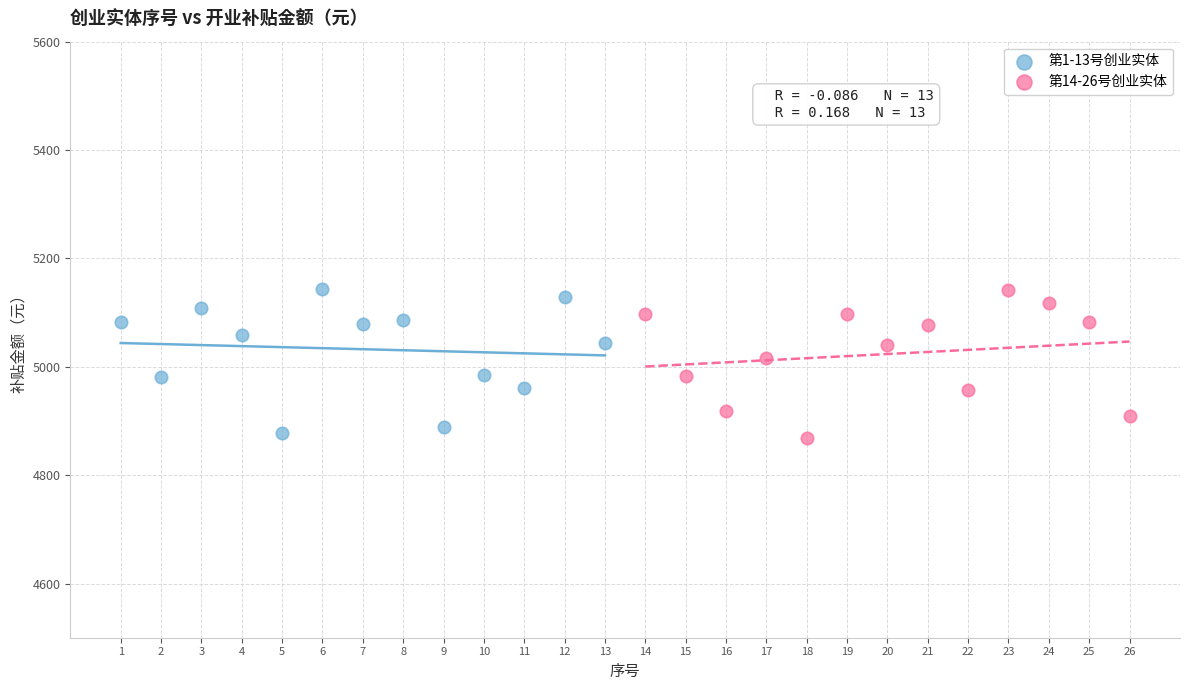

What are all the series names shown in the legend?

第1-13号创业实体, 第14-26号创业实体